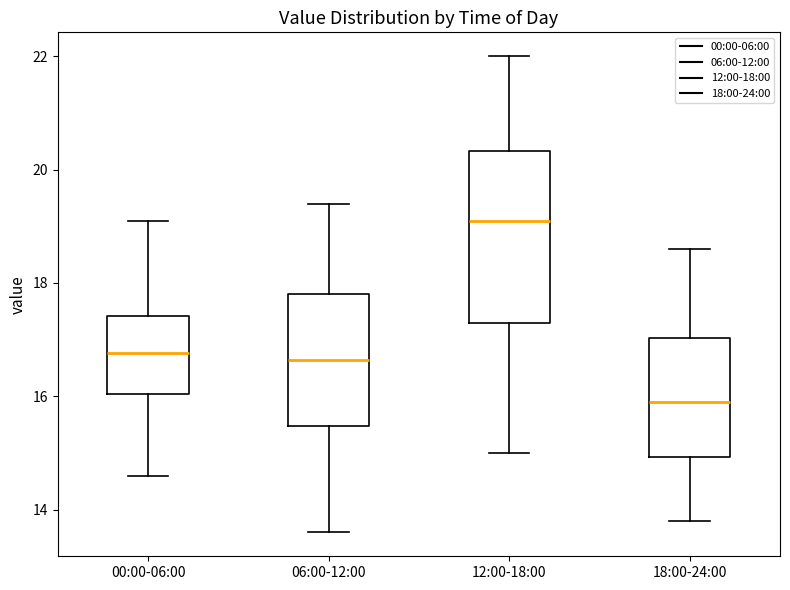

Reading left to right, transcribe this box plot: for each box, give where its median line is, the range the box spans, and where its two whiskers end, as read against the y-axis. The values are not printed on the chart, so give them approximately, as read against the axis.

00:00-06:00: median 16.8, box 16.0 to 17.4, whiskers 14.6 to 19.2
06:00-12:00: median 16.6, box 15.4 to 17.8, whiskers 13.6 to 19.4
12:00-18:00: median 19.2, box 17.4 to 20.4, whiskers 15.0 to 22.0
18:00-24:00: median 16.0, box 15.0 to 17.0, whiskers 13.8 to 18.6